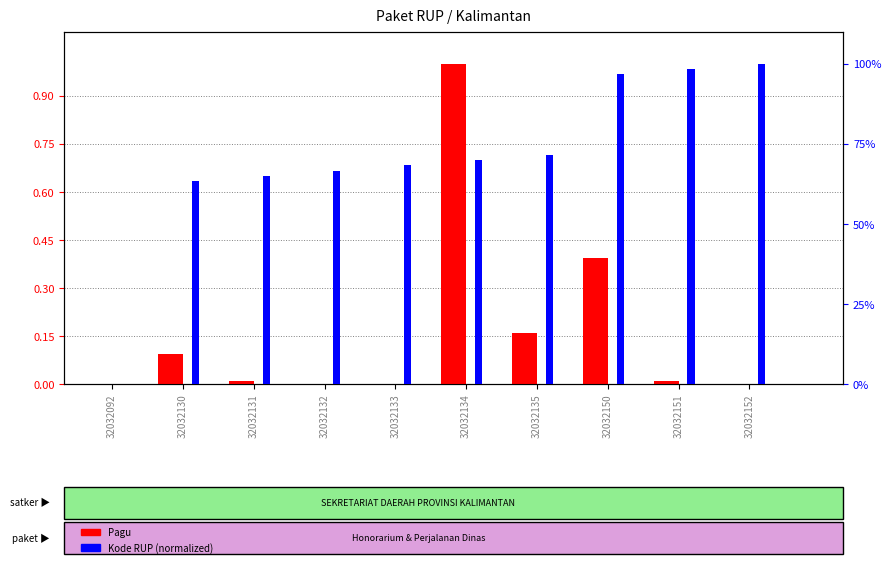

Is the value of Kode RUP (norm) at 32032132 greater than the value of Pagu at 32032133?

Yes